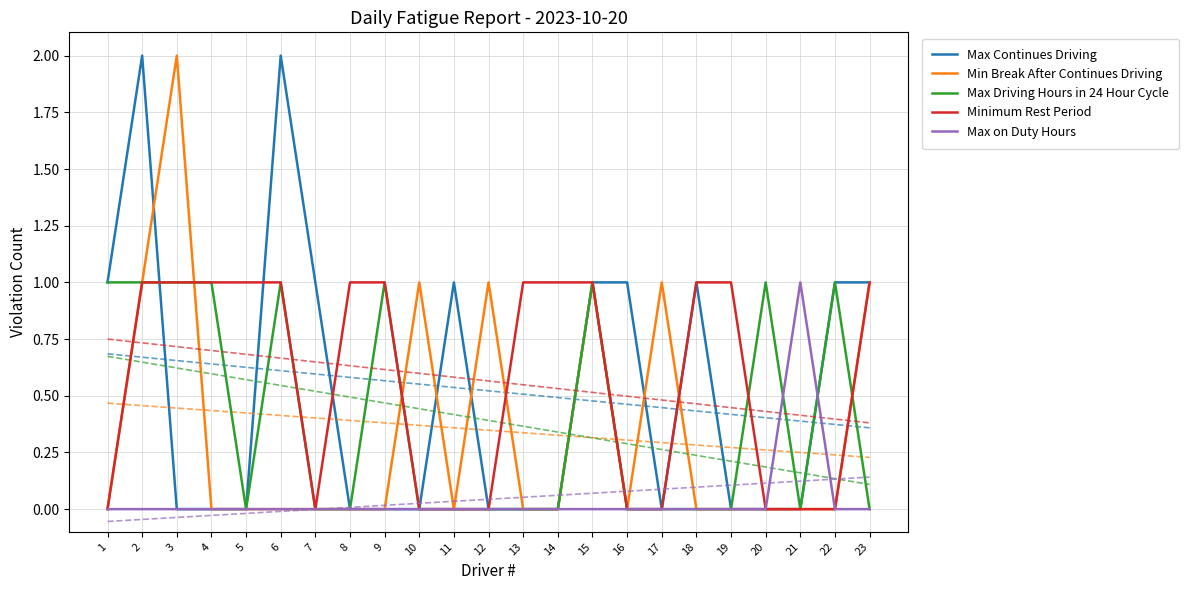

List the labels in order of Minimum Rest Period value, smallest first.

1, 7, 10, 11, 12, 16, 17, 20, 21, 22, 2, 3, 4, 5, 6, 8, 9, 13, 14, 15, 18, 19, 23